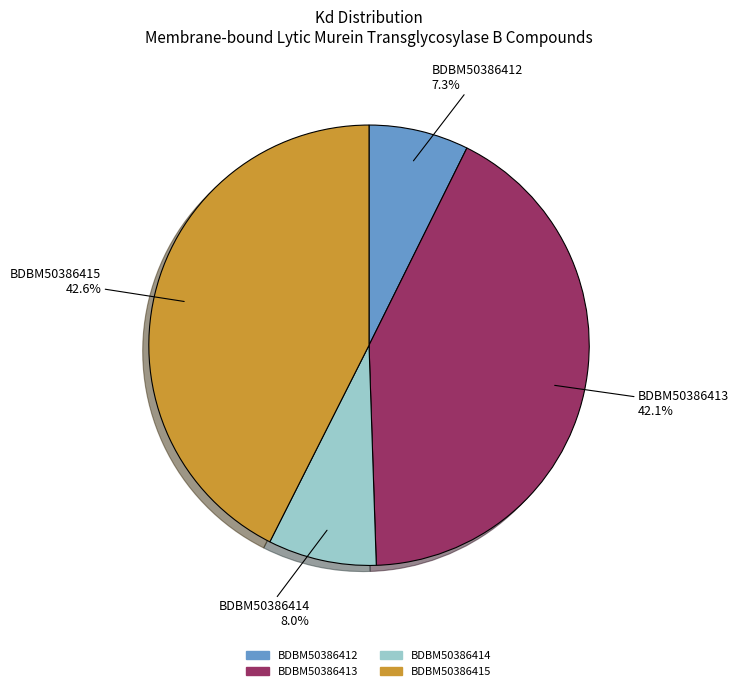

Between BDBM50386414 and BDBM50386415, which is larger?

BDBM50386415